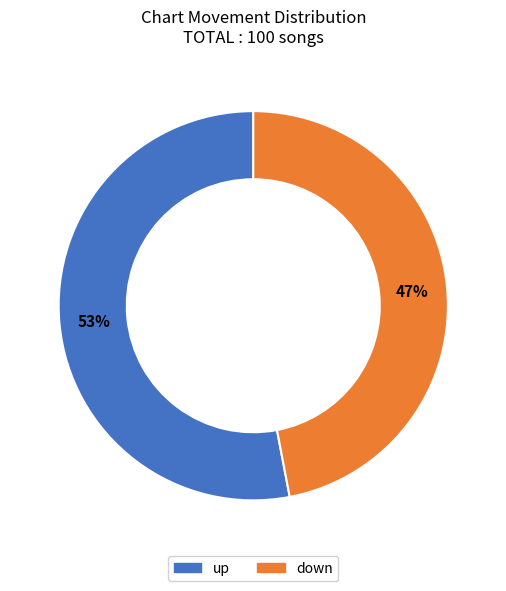

Combined, do up and down account for over 50%?

Yes